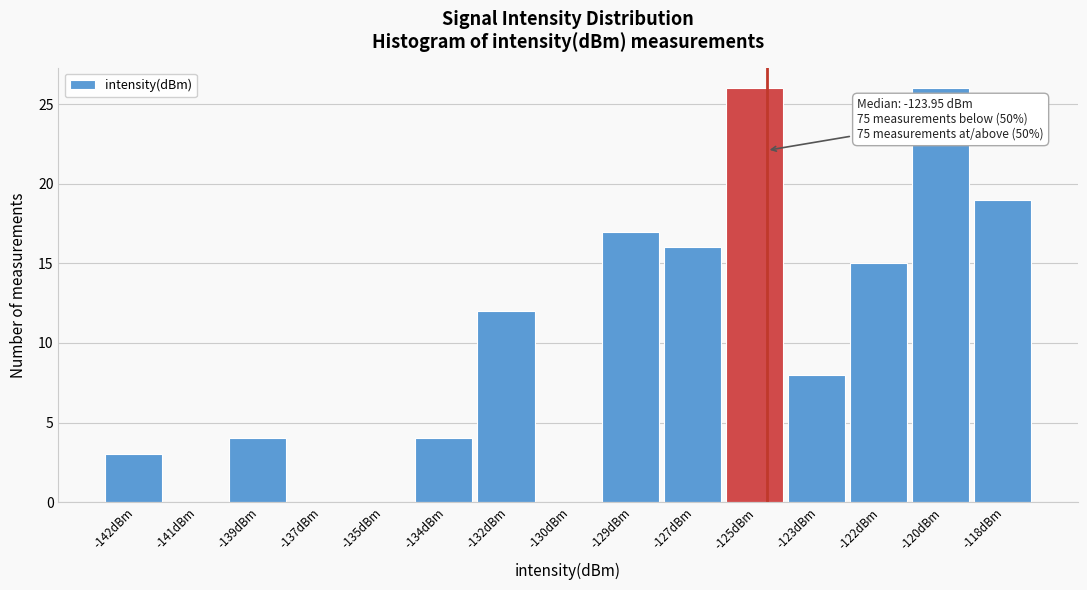

Reading left to right, what are all the values shown in this chart?

-142dBm=3	-141dBm=0	-139dBm=4	-137dBm=0	-135dBm=0	-134dBm=4	-132dBm=12	-130dBm=0	-129dBm=17	-127dBm=16	-125dBm=26	-123dBm=8	-122dBm=15	-120dBm=26	-118dBm=19